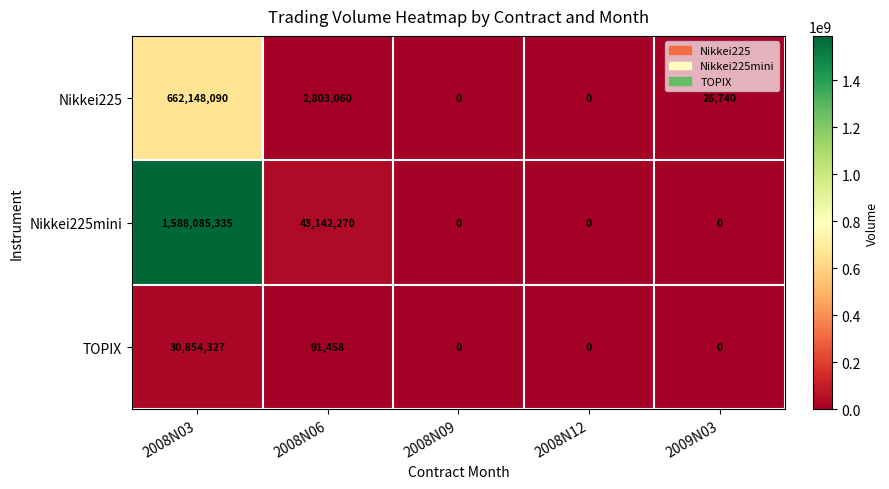

What is the average value of the Nikkei225 series?

132995578